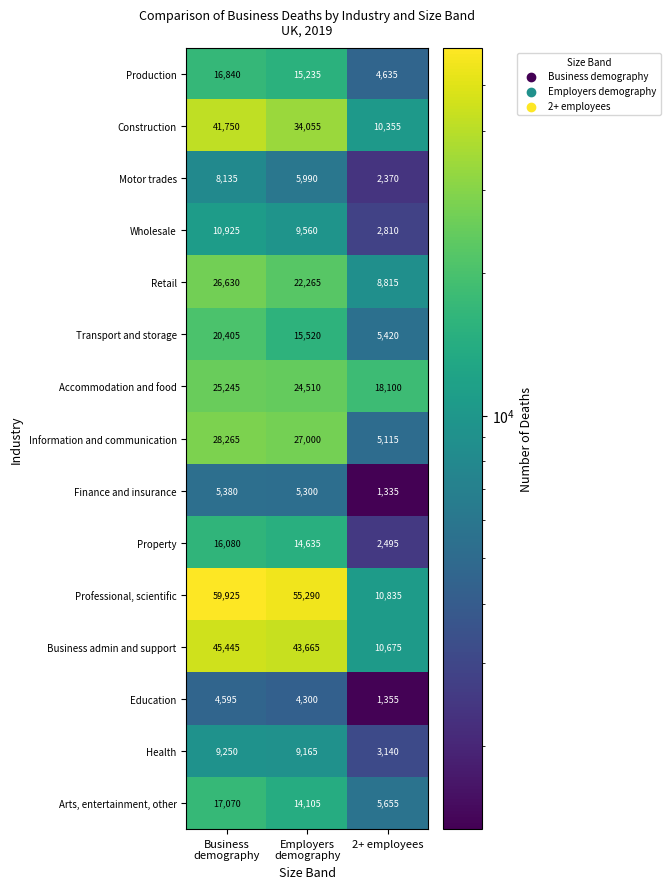

Which series has the largest total across all categories?

Professional, scientific